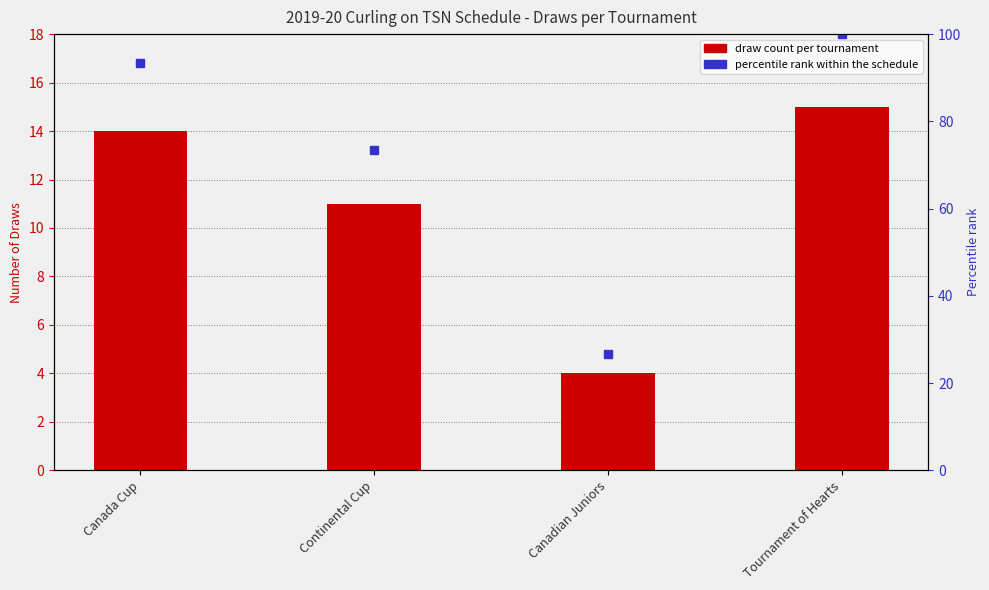

The chart shows a value of 14 at Canada Cup. True or false?

True